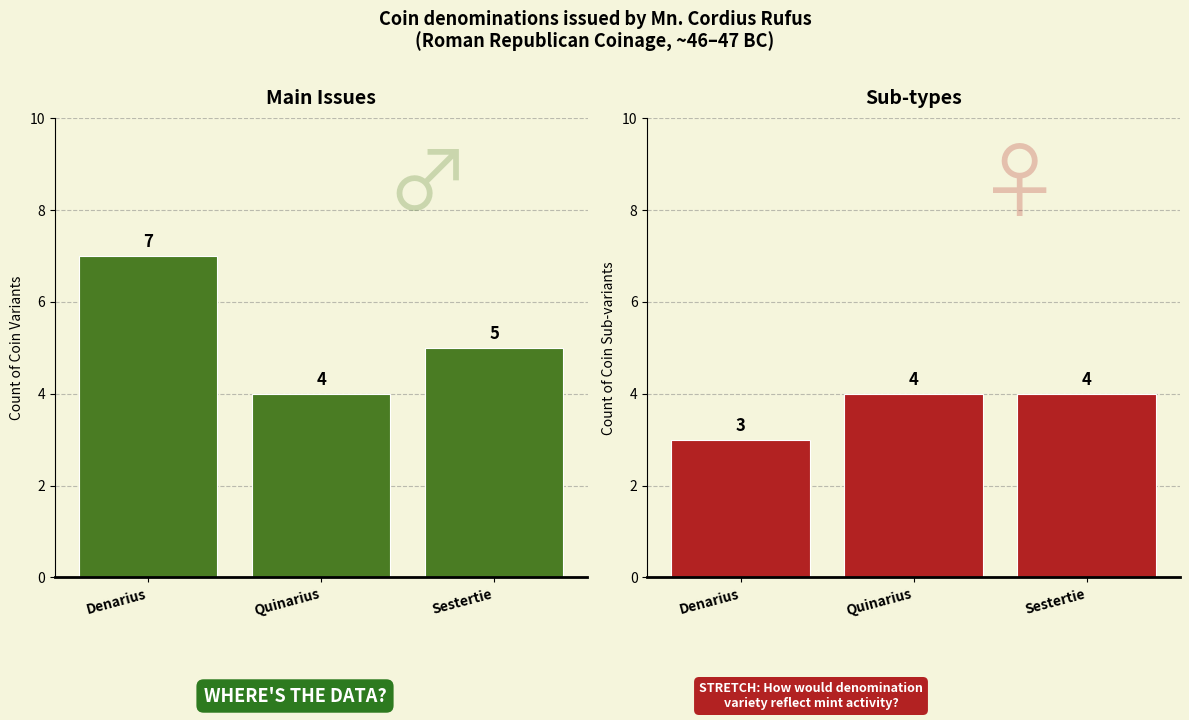

What value does the Main Issues series have at Quinarius?

4